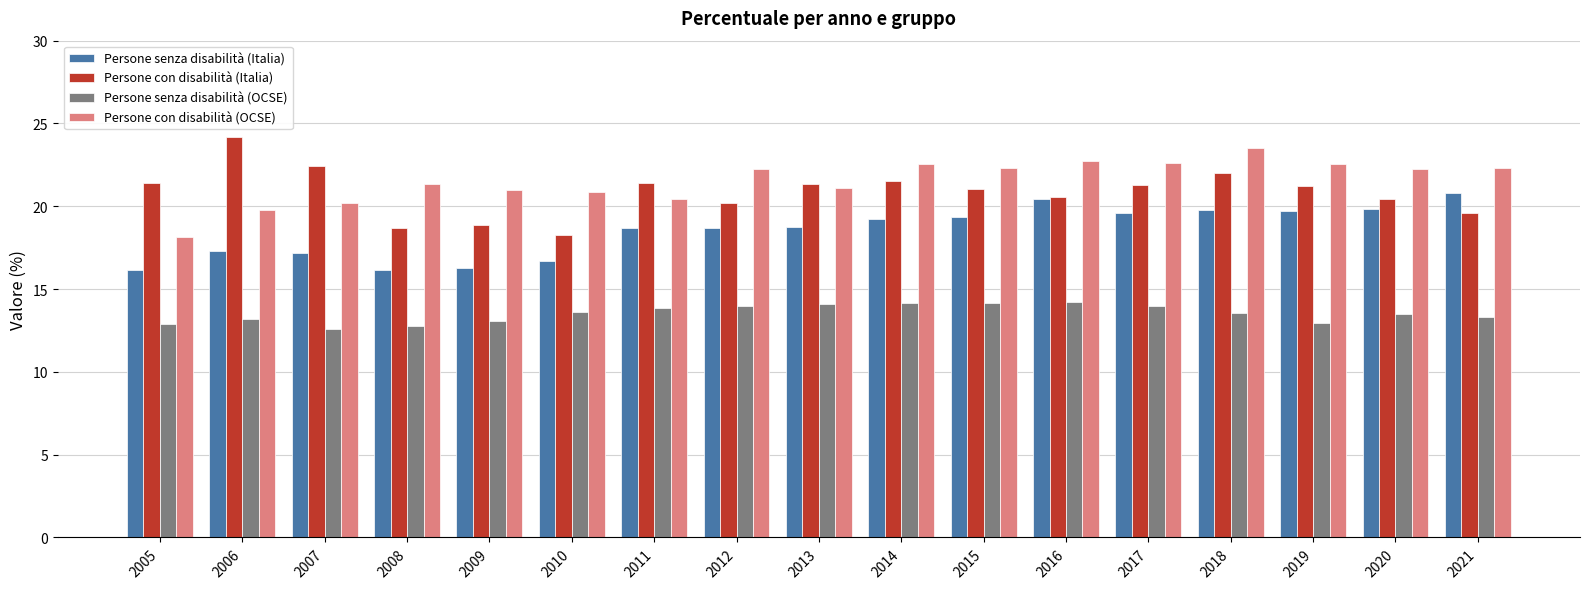

The Persone senza disabilità (Italia) series shows 5.0 at 2014. True or false?

False